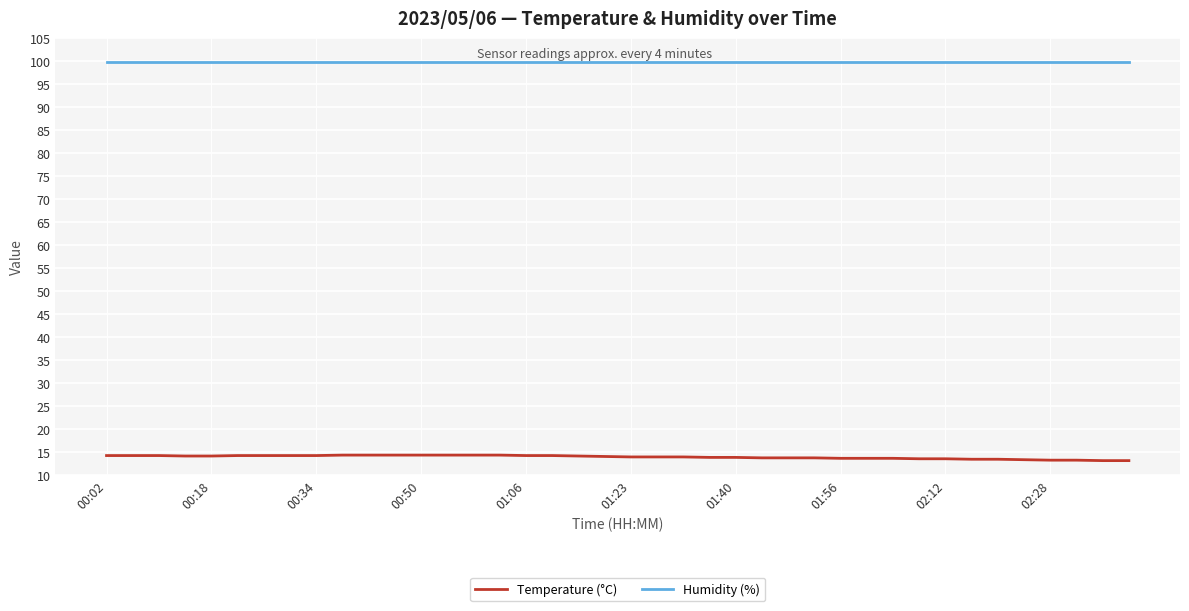

At how many categories does at least one series exceed 25?

40